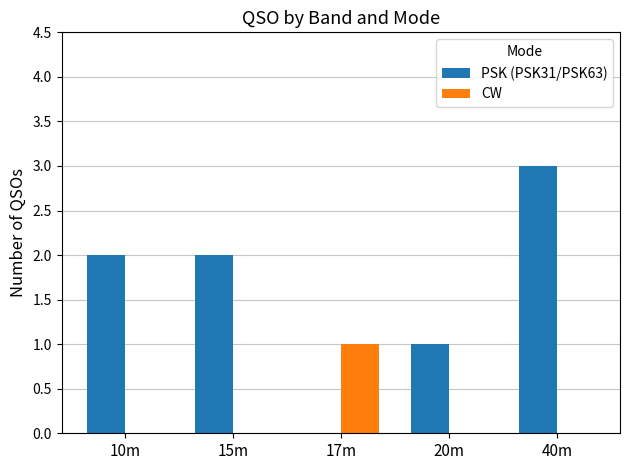

Reading left to right, extract all data points from this chart.

PSK (PSK31/PSK63): 2	2	0	1	3
CW: 0	0	1	0	0